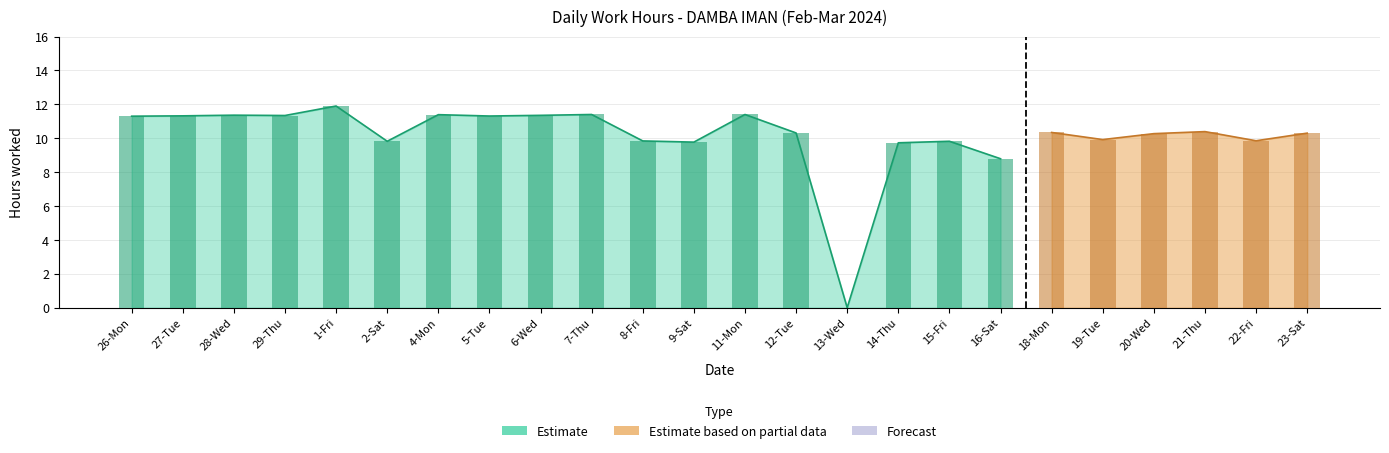

Which label corresponds to the smallest value in the chart?

13-Wed